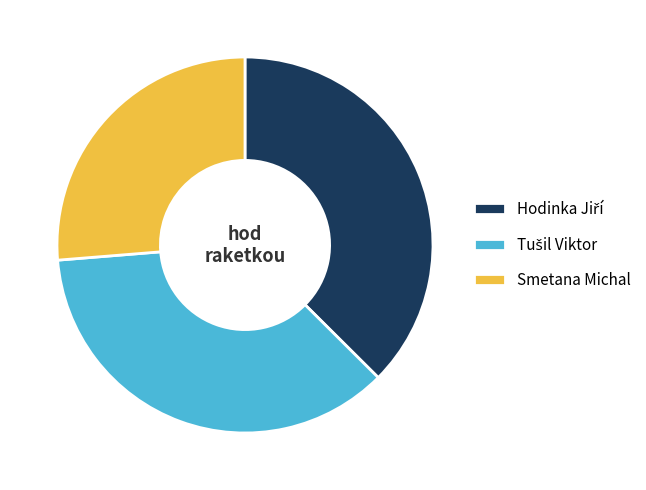

Which category has the smallest portion of the pie?

Smetana Michal